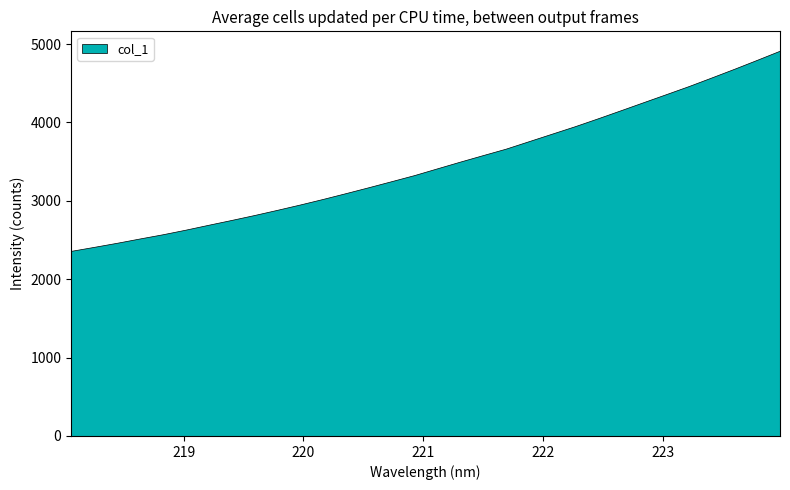

What is the approximate value at 219.0156?

2631.7